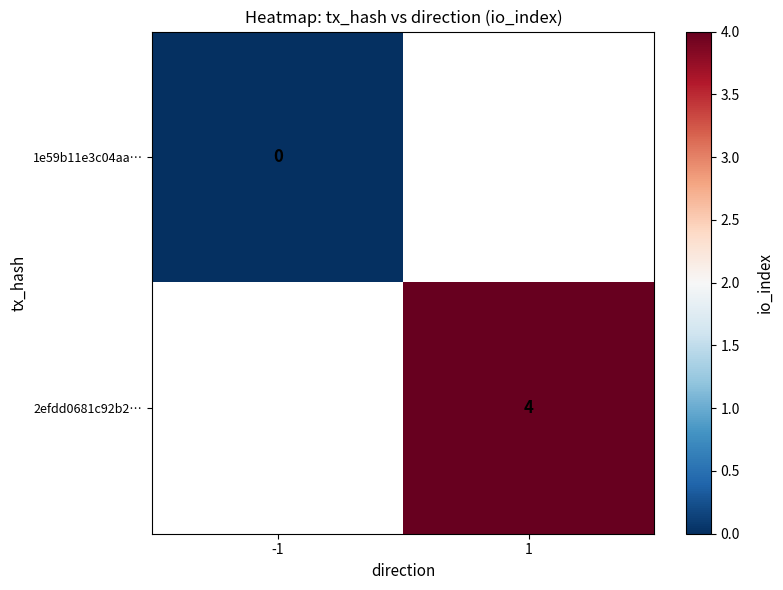

Is it true that 2efdd0681c92b2… equals 4 at 1?

True